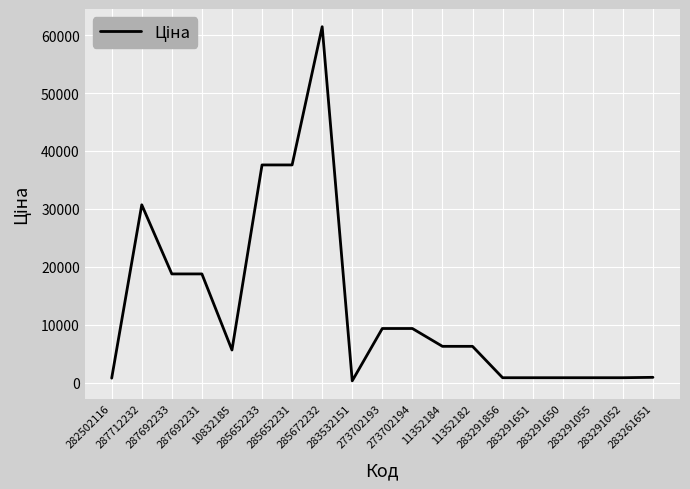

What position from the right is 11352184?

8